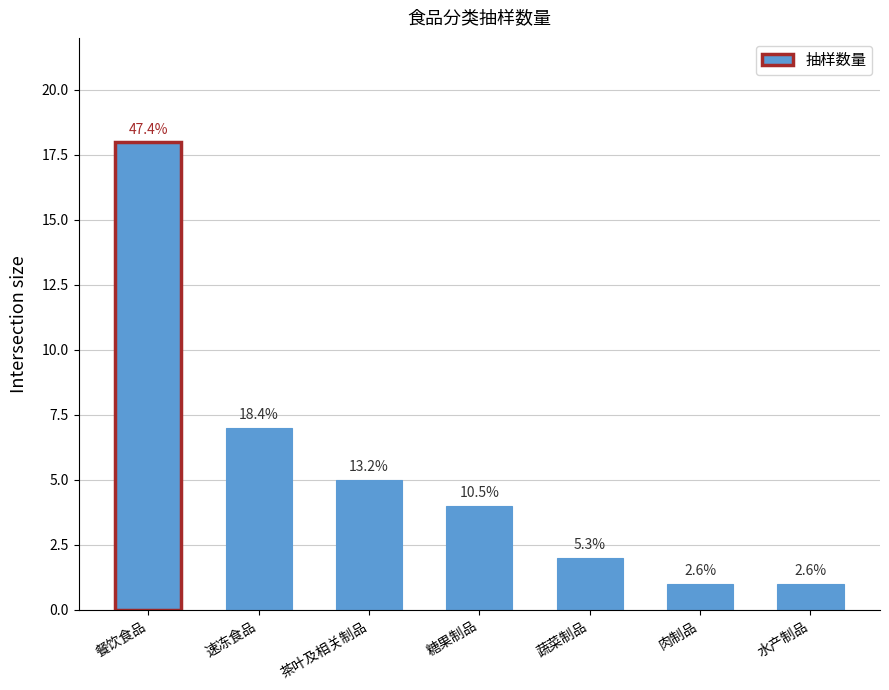

Which has a higher value, 速冻食品 or 水产制品?

速冻食品